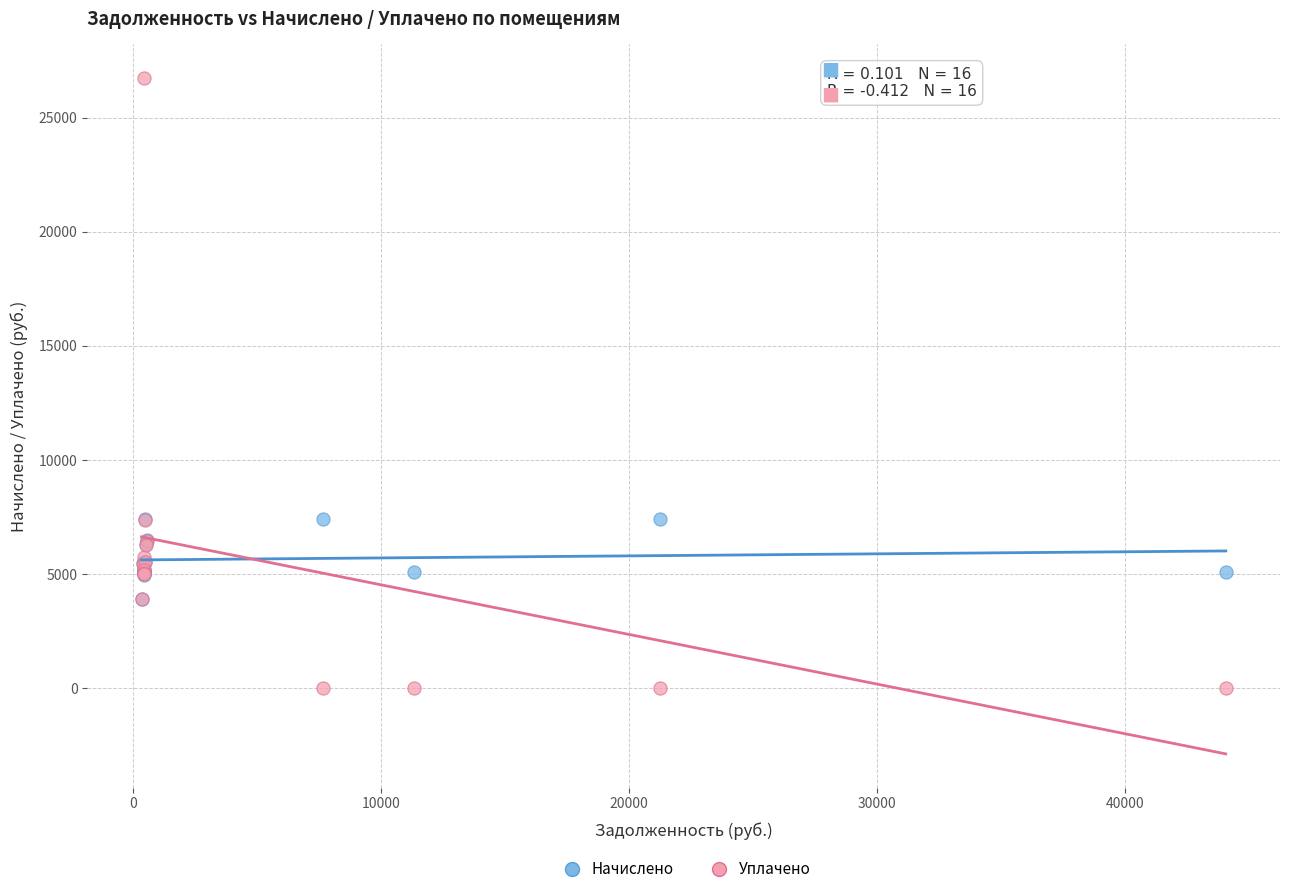

What are all the series names shown in the legend?

Начислено, Уплачено